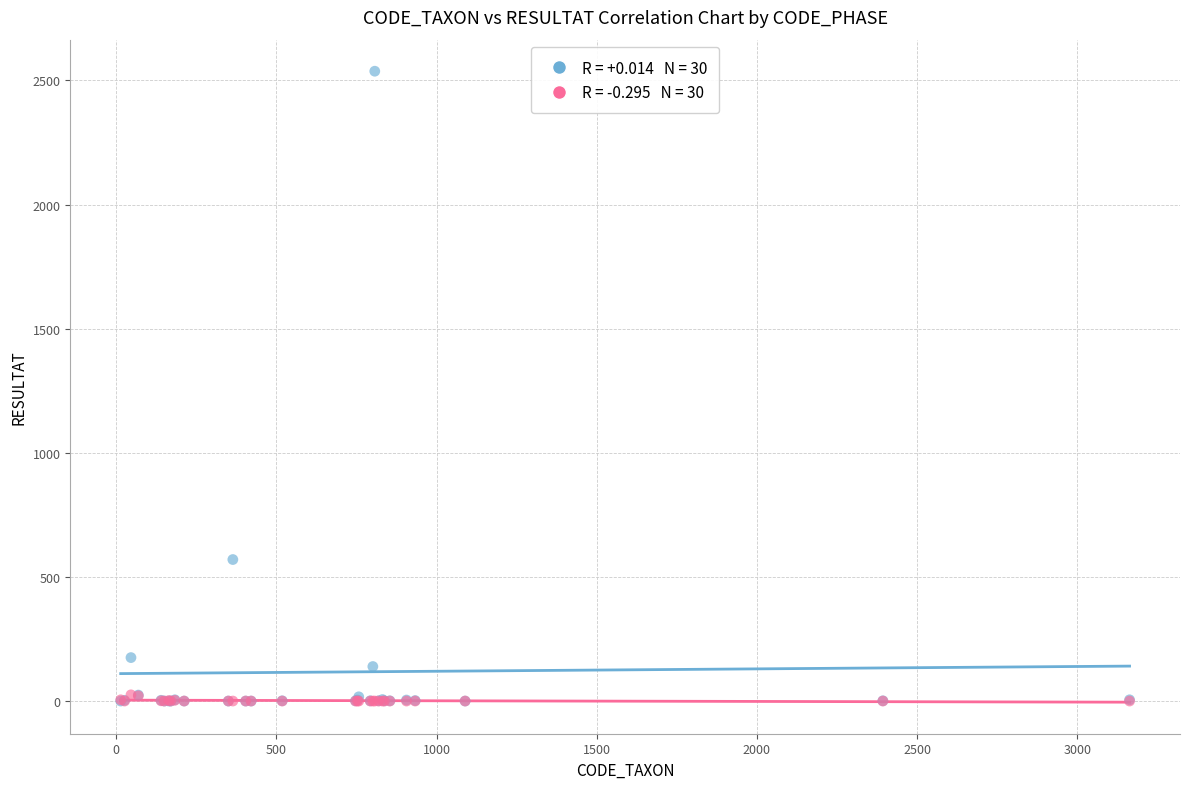

Across all series, what Y value is closest to 1268?

570